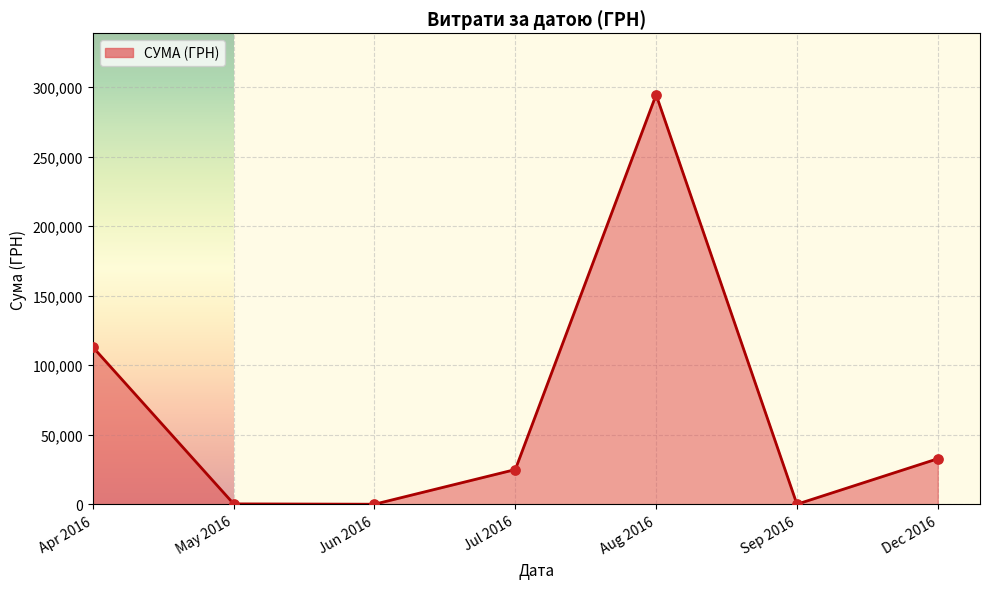

What is the change in value from Aug 2016 to Dec 2016?

-261717.2